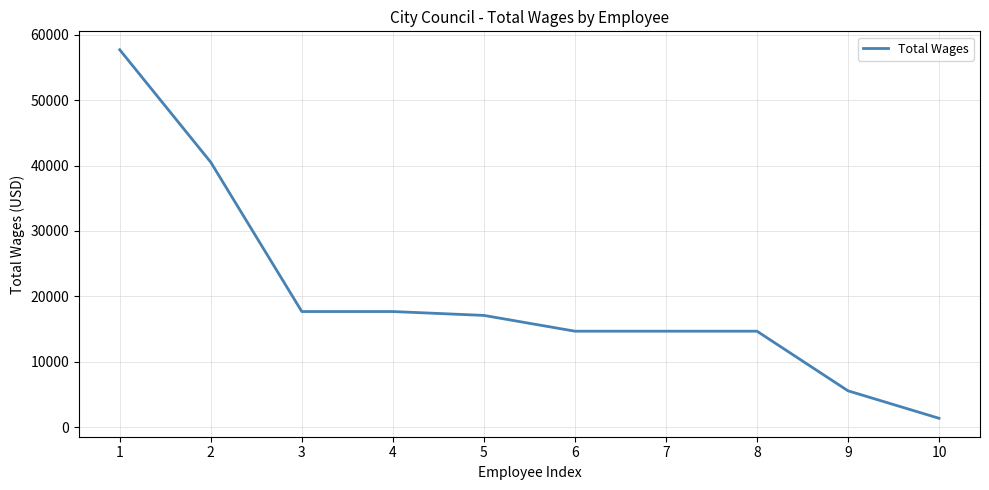

What is the ratio of the value at 6 to the value at 10?

10.5